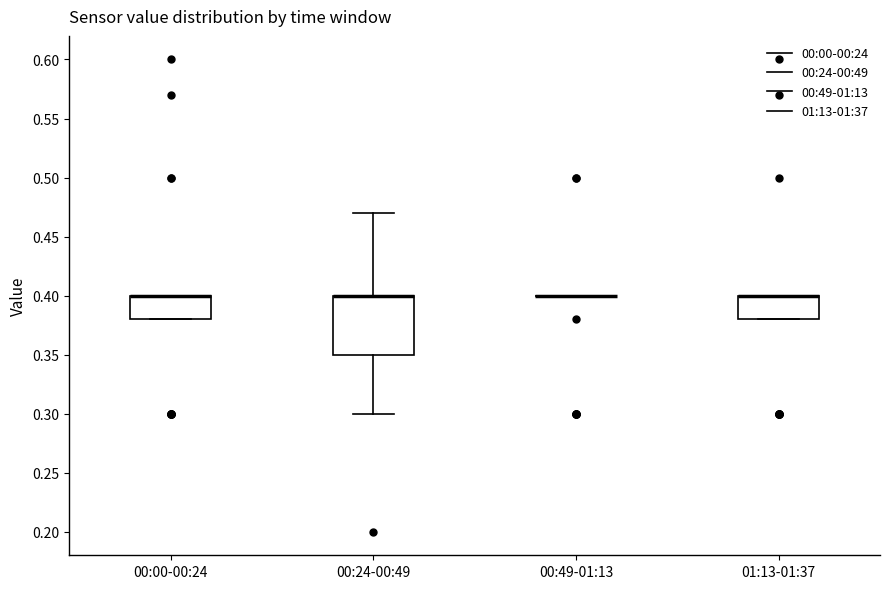

Reading left to right, read every box against the y-axis: the position of its median line, the range the box covers, and the ends of its whiskers. The values are not printed on the chart, so give them approximately, as read against the axis.

00:00-00:24: median 0.40 (drawn on the box's upper edge), box 0.38 to 0.40, whiskers 0.38 to 0.40
00:24-00:49: median 0.40 (drawn on the box's upper edge), box 0.35 to 0.40, whiskers 0.30 to 0.47
00:49-01:13: box collapsed to a line at 0.40, whiskers 0.40 to 0.40
01:13-01:37: median 0.40 (drawn on the box's upper edge), box 0.38 to 0.40, whiskers 0.38 to 0.40